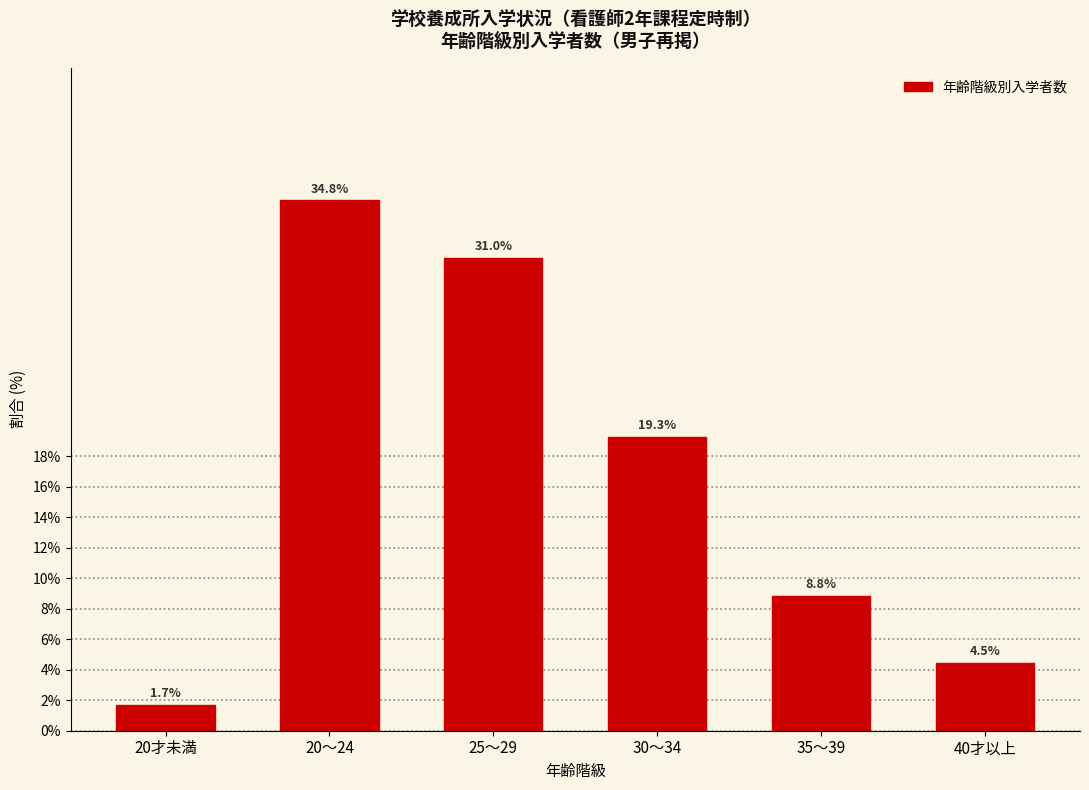

Reading left to right, extract all data points from this chart.

20才未満=1.7	20～24=34.8	25～29=31.0	30～34=19.3	35～39=8.8	40才以上=4.5